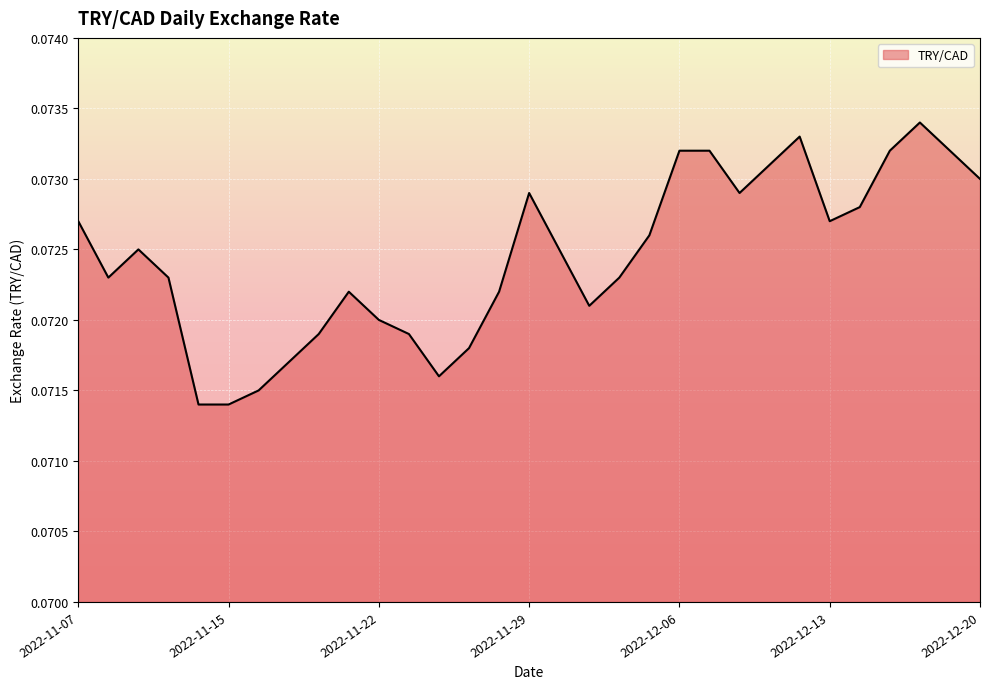

Rank the categories by value from lowest to highest.

2022-11-14, 2022-11-15, 2022-11-16, 2022-11-24, 2022-11-17, 2022-11-25, 2022-11-18, 2022-11-23, 2022-11-22, 2022-12-01, 2022-11-21, 2022-11-28, 2022-11-08, 2022-11-10, 2022-12-02, 2022-11-09, 2022-11-30, 2022-12-05, 2022-11-07, 2022-12-13, 2022-12-14, 2022-11-29, 2022-12-08, 2022-12-20, 2022-12-09, 2022-12-06, 2022-12-07, 2022-12-15, 2022-12-19, 2022-12-12, 2022-12-16